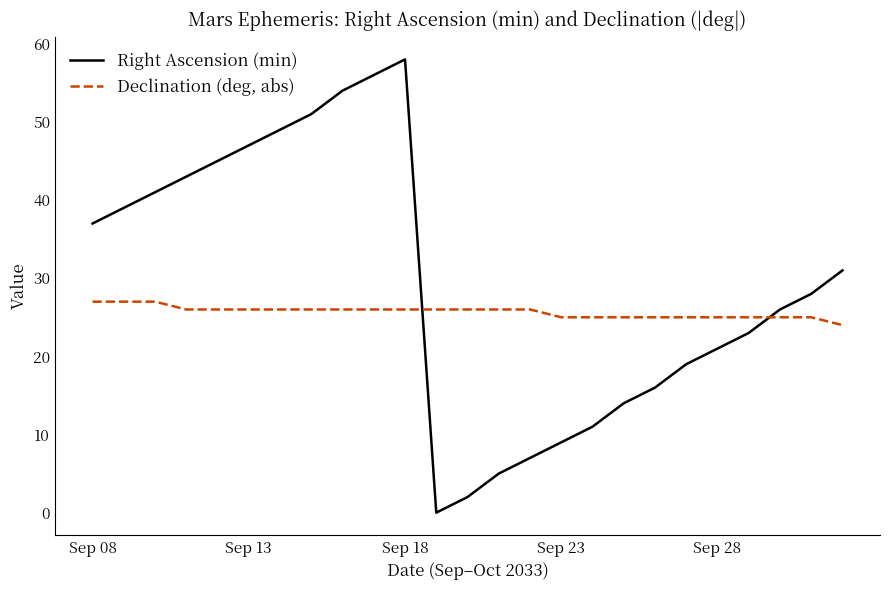

How many lines are shown in the chart?

2